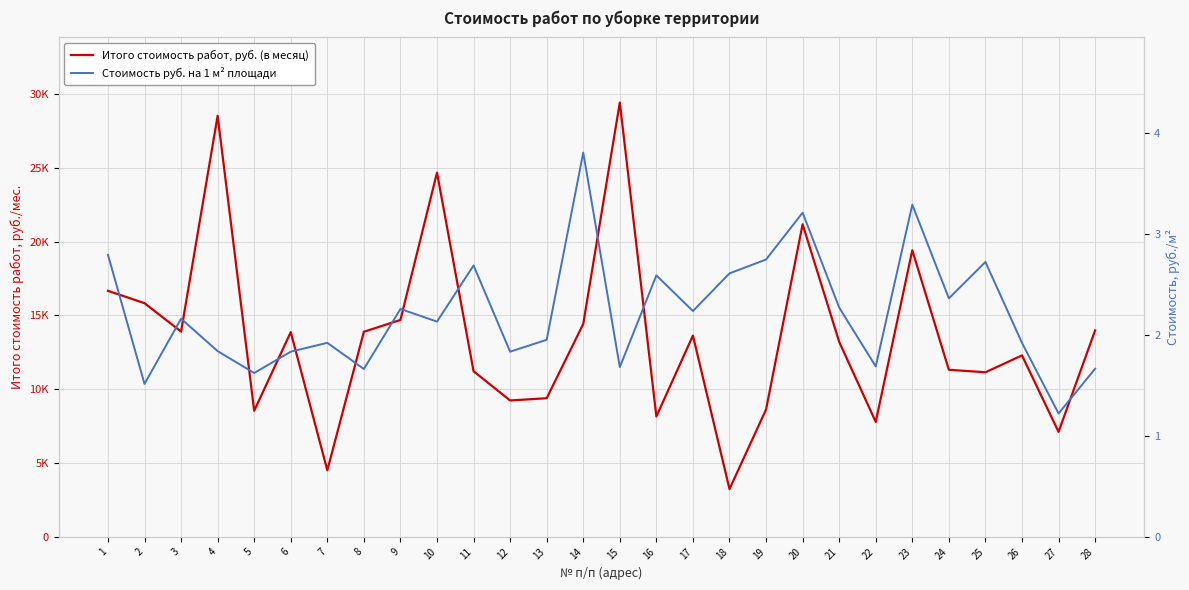

Which category has the highest value in the Стоимость руб. на 1 м² площади series?

14